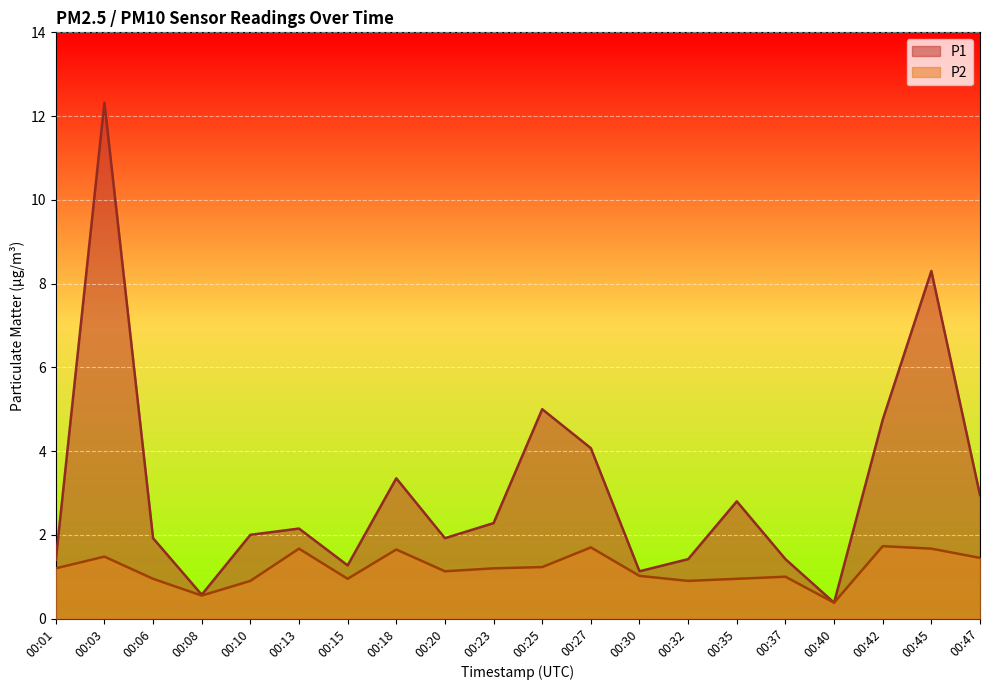

Which series has the largest total across all categories?

P1